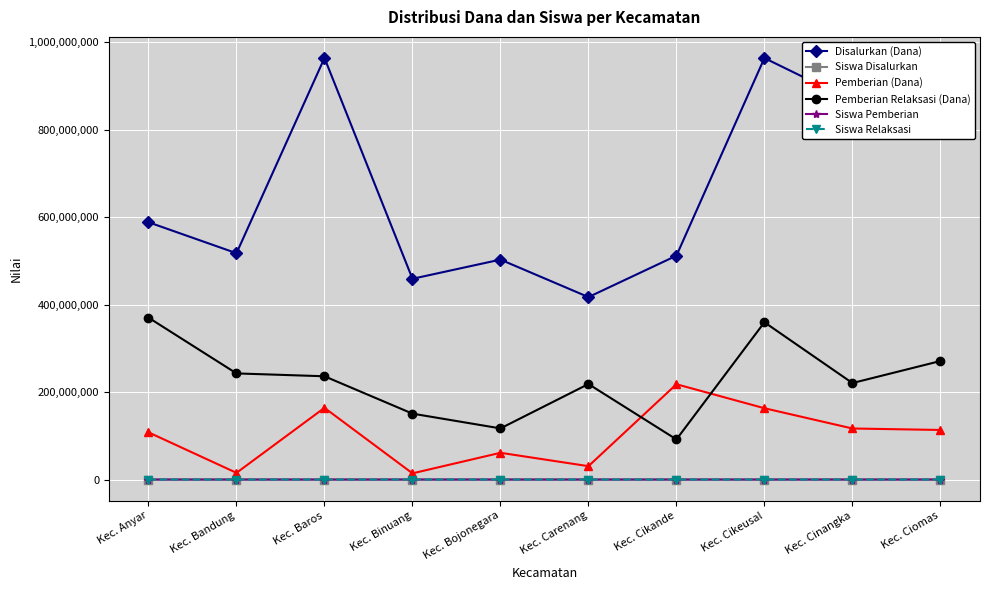

True or false: Disalurkan (Dana) and Siswa Pemberian intersect in this chart.

False